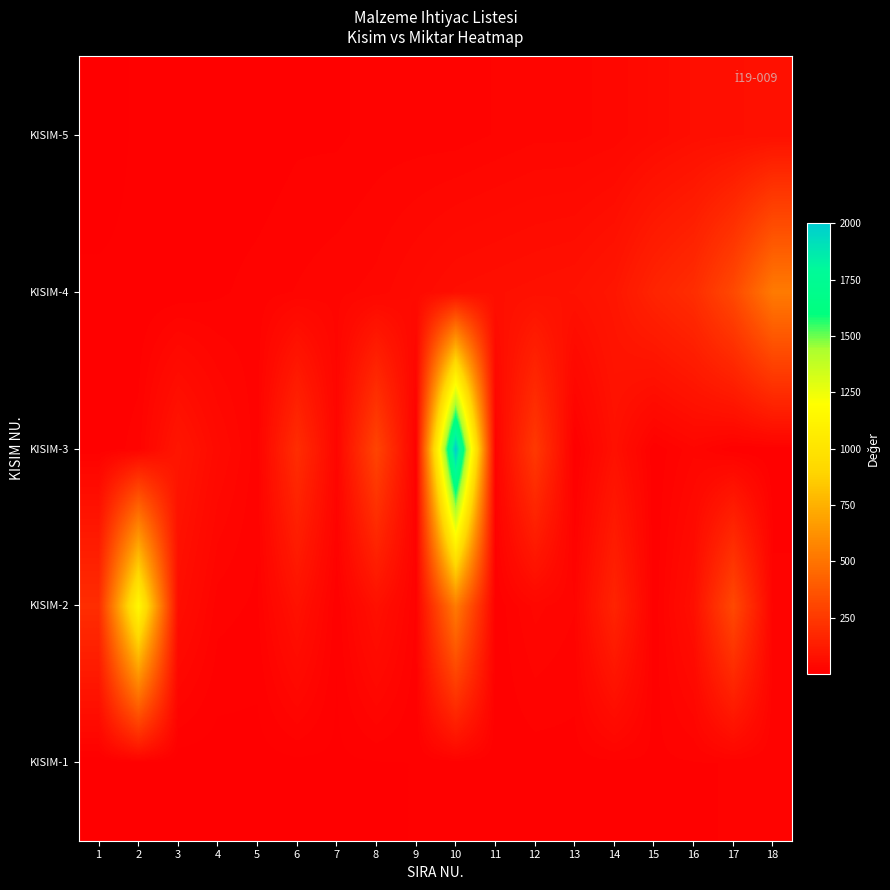

At how many categories does at least one series exceed 1614?

1